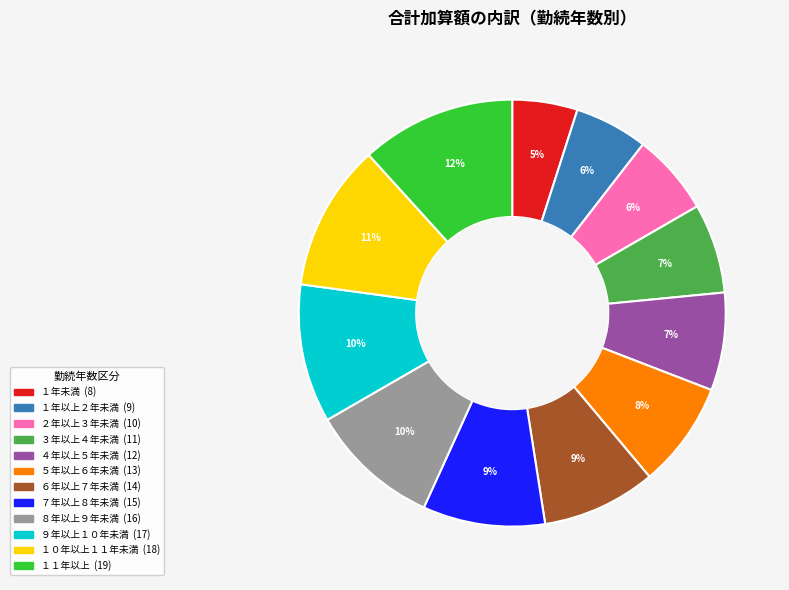

Do １０年以上１１年未満 and ６年以上７年未満 together represent more than half of the pie?

No